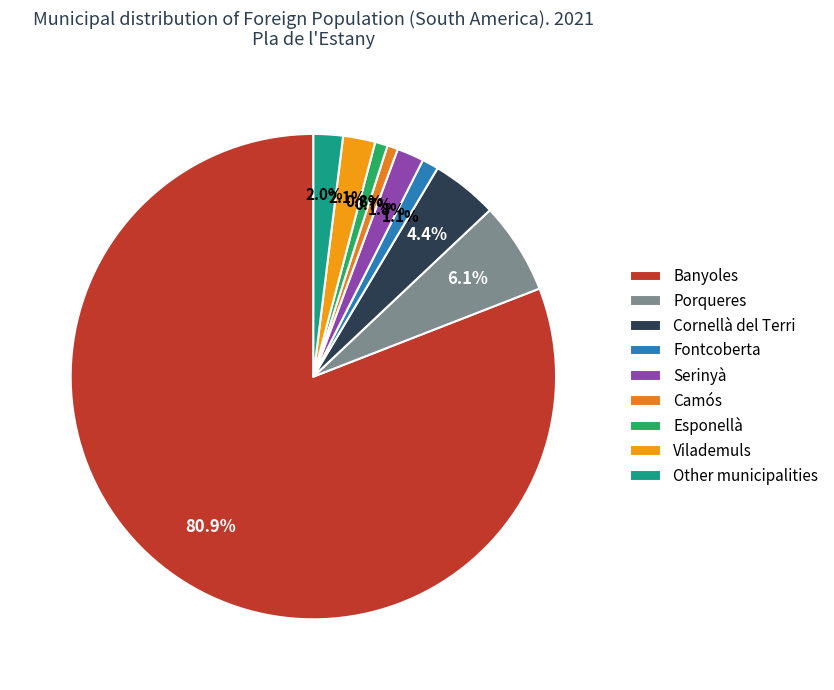

Is there a majority slice in this chart?

Yes